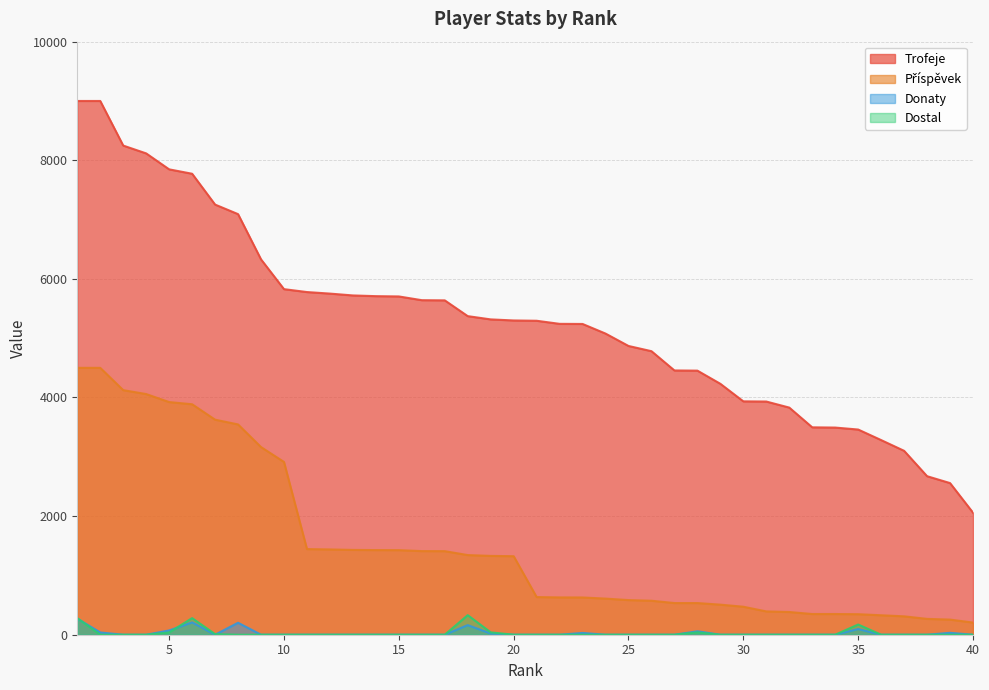

What is the spread (max minus min) of values at 4?

8116